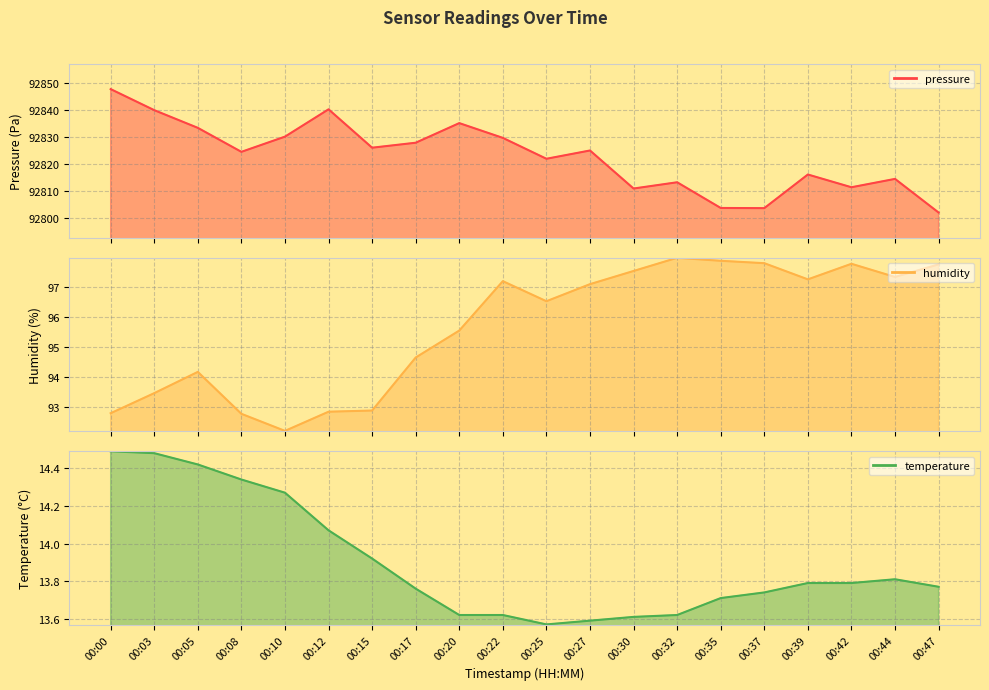

List the series in order of their peak value, highest first.

pressure, humidity, temperature